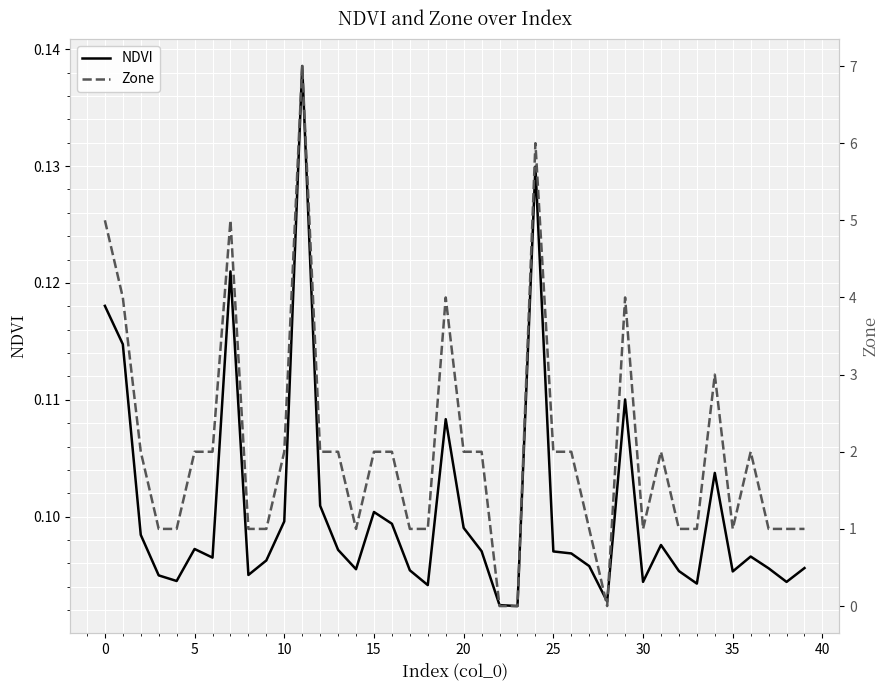

What are all the series names shown in the legend?

NDVI, Zone